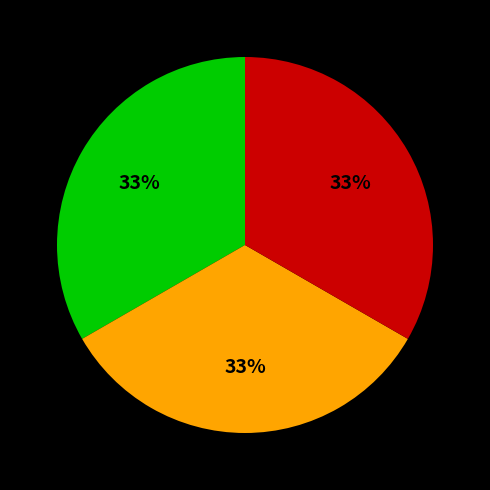

Is there any slice that represents more than half of the pie?

No